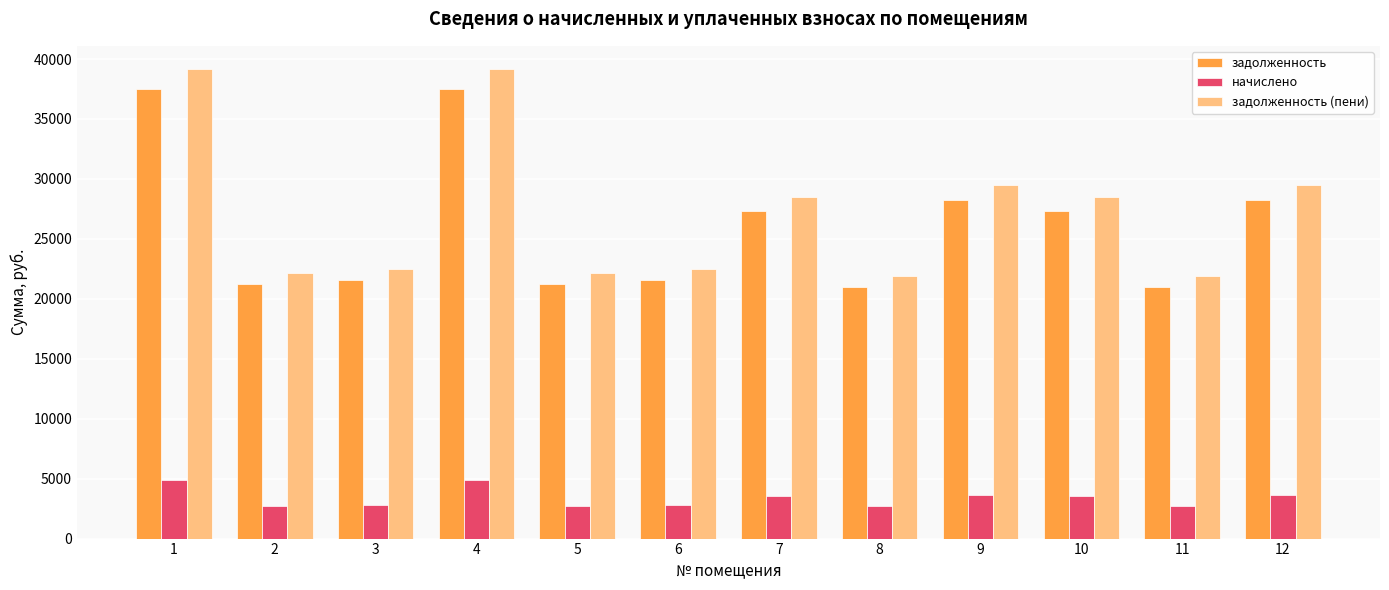

Which series has the widest spread of values?

задолженность (пени)